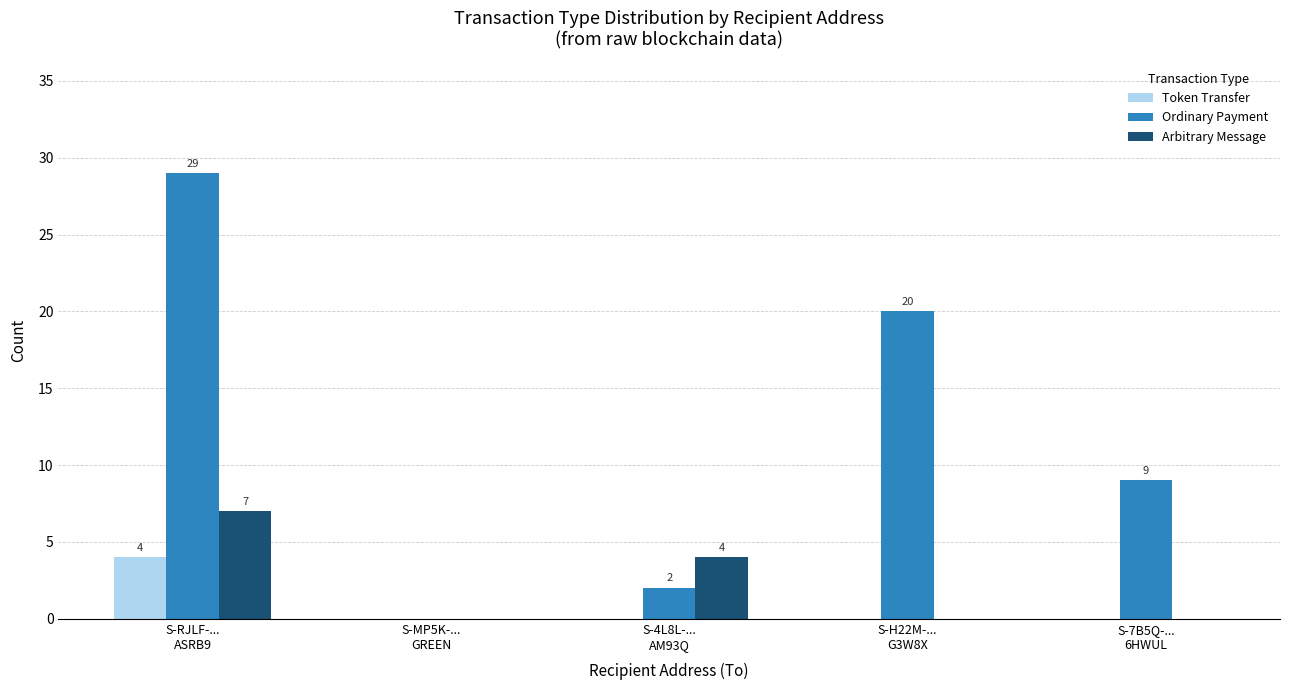

What is the sum of all Arbitrary Message values?

11